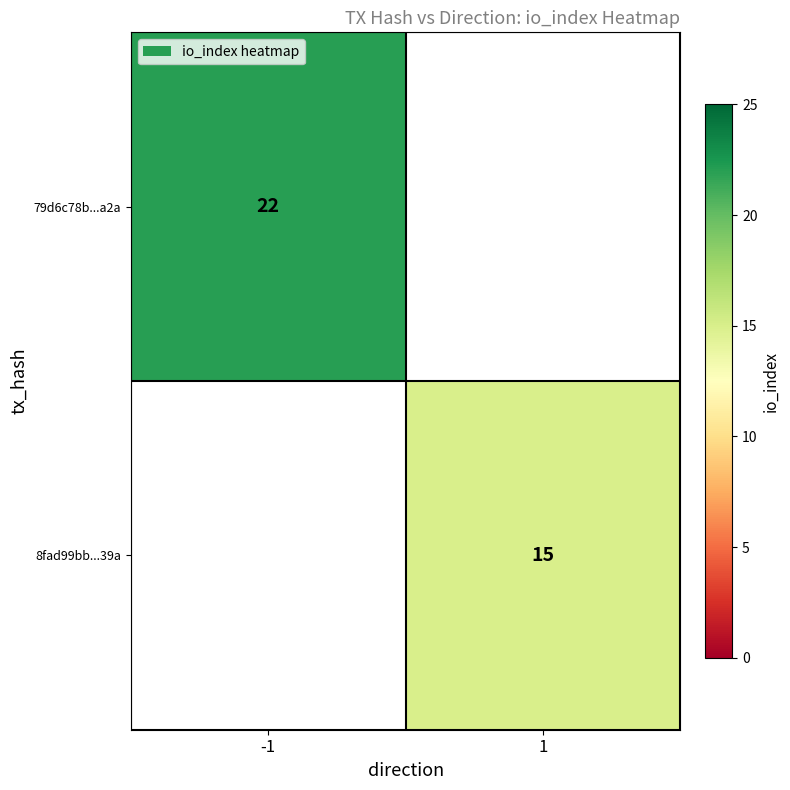

Is it true that 79d6c78b...a2a equals 12 at -1?

False